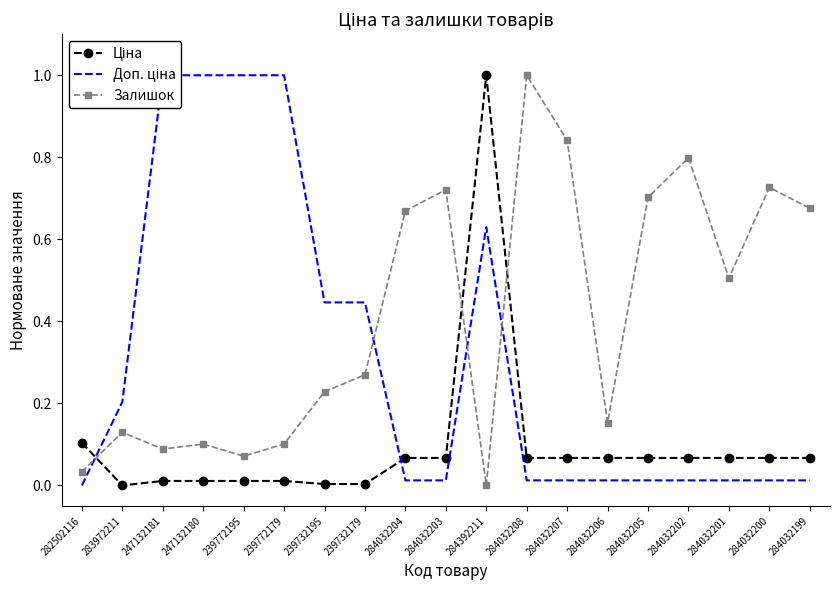

Is it true that Доп. ціна equals 0.2 at 283972211?

True